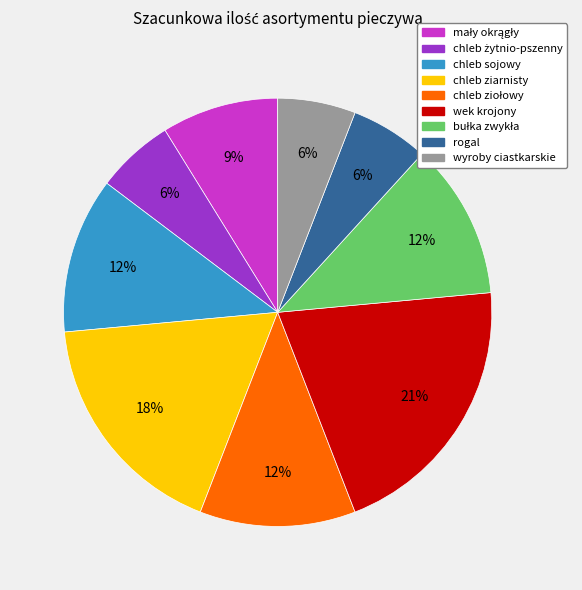

To the nearest percent, what percentage of the pie is rogal?

6%